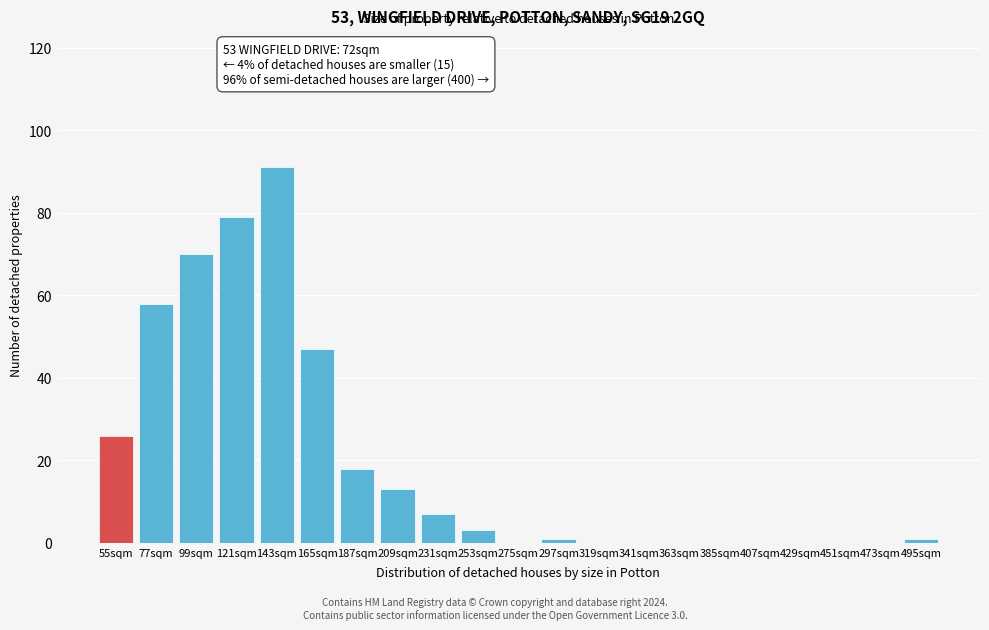

Reading right to left, transcribe all the data shown in this chart.

495sqm=1	473sqm=0	451sqm=0	429sqm=0	407sqm=0	385sqm=0	363sqm=0	341sqm=0	319sqm=0	297sqm=1	275sqm=0	253sqm=3	231sqm=7	209sqm=13	187sqm=18	165sqm=47	143sqm=91	121sqm=79	99sqm=70	77sqm=58	55sqm=26